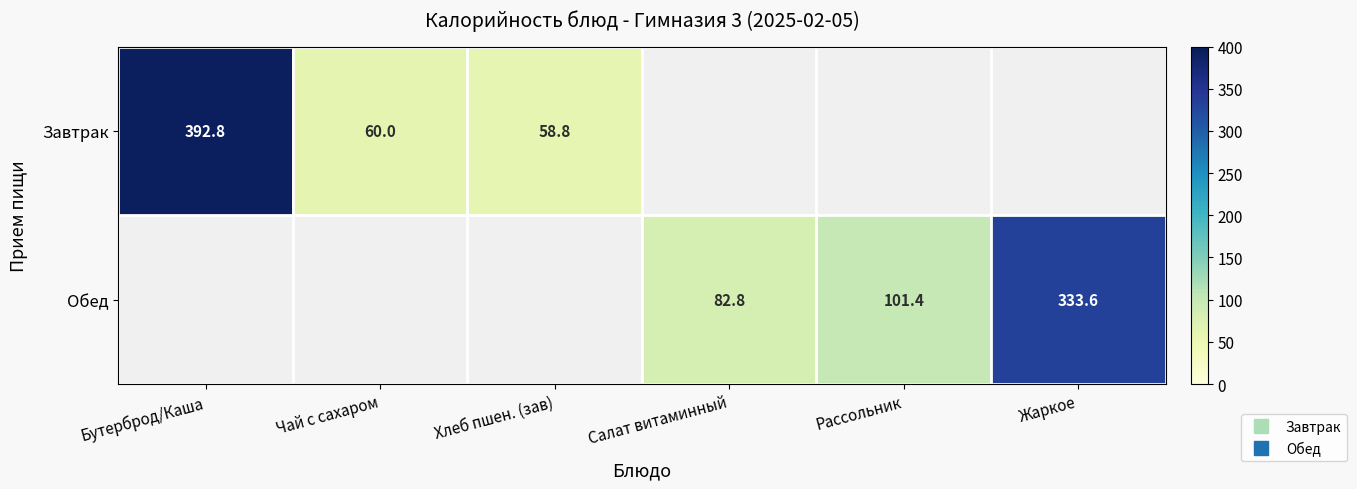

Which label corresponds to the largest value in the chart?

Бутерброд/Каша